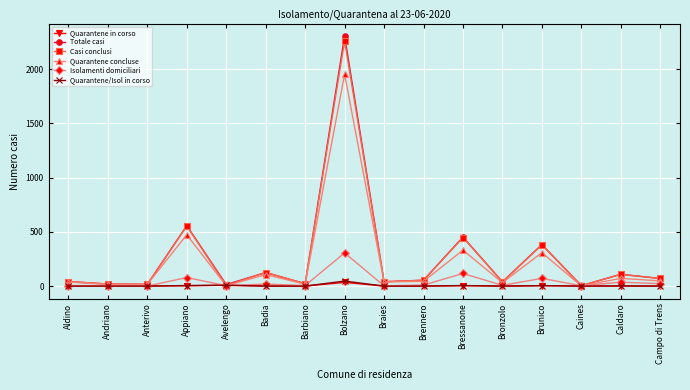

Which series has the largest range (max minus min)?

Totale casi